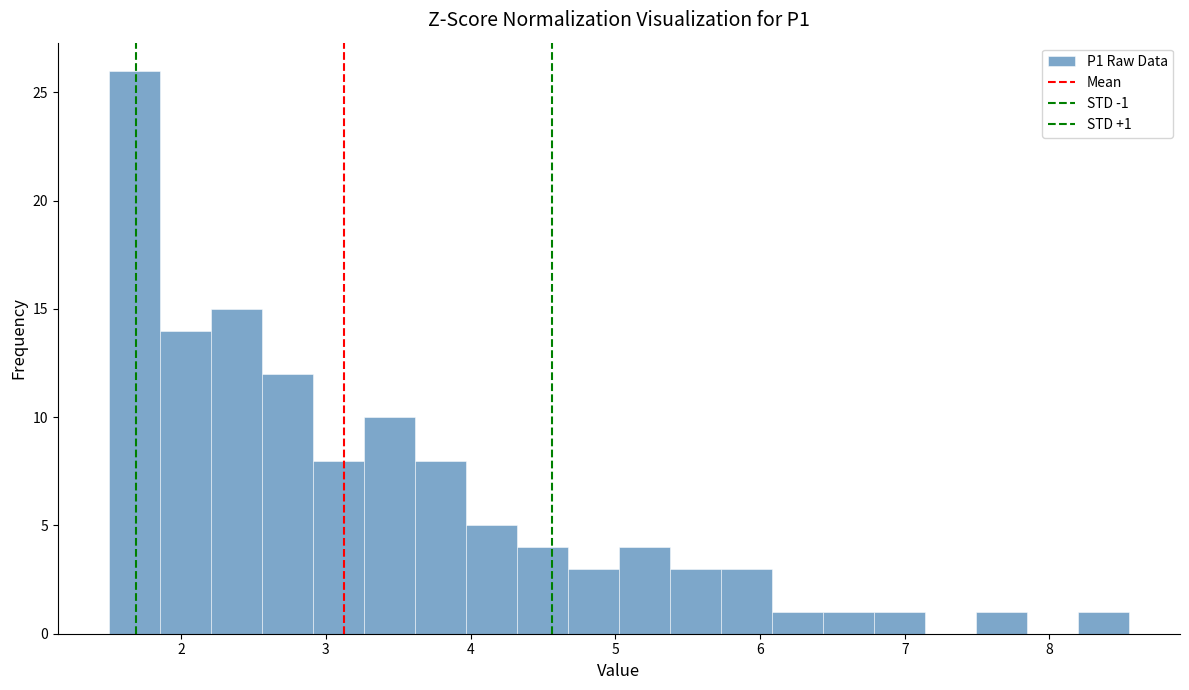

Read against the x-axis, roughly where is the centre of the tallest bar?

1.7